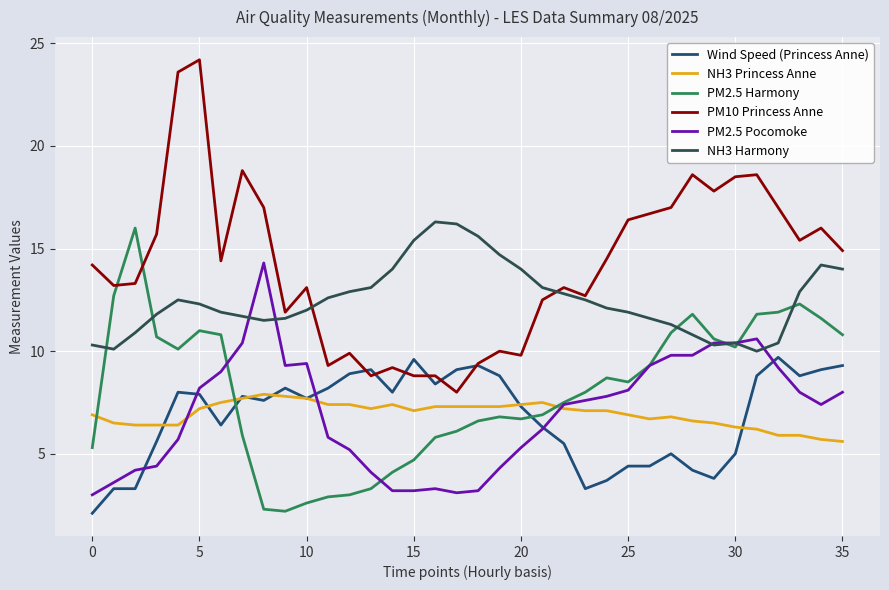

Which series has the widest spread of values?

PM10 Princess Anne